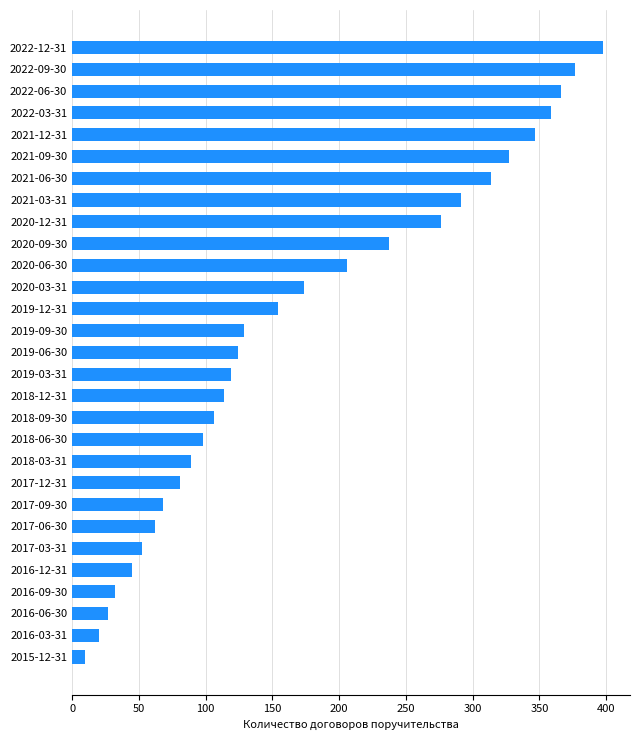

The chart shows a value of 314 at 2021-06-30. True or false?

True